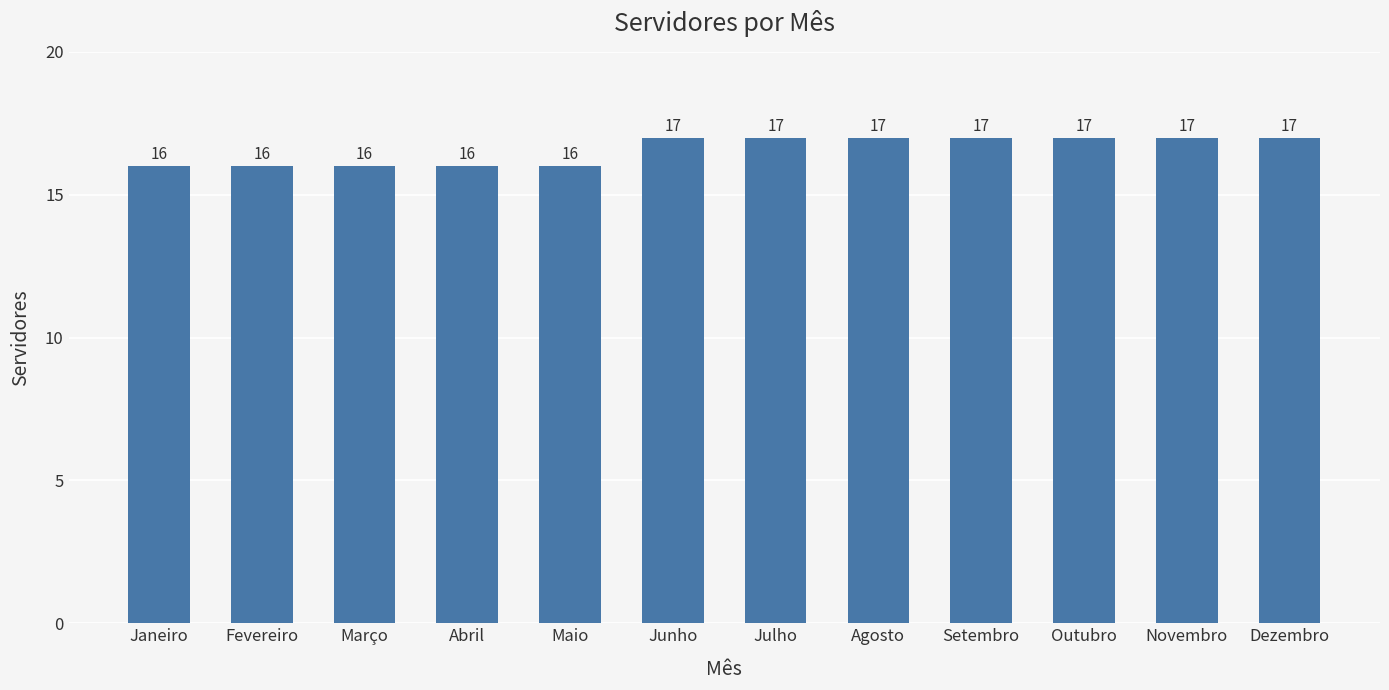

Reading left to right, what are all the values shown in this chart?

16	16	16	16	16	17	17	17	17	17	17	17